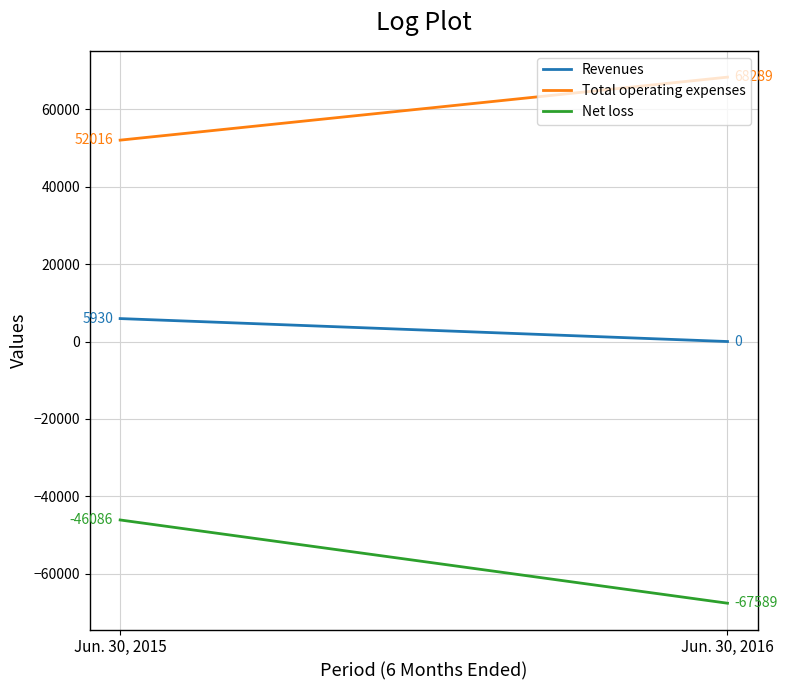

What is the difference between the maximum and minimum values in the Total operating expenses series?

16273